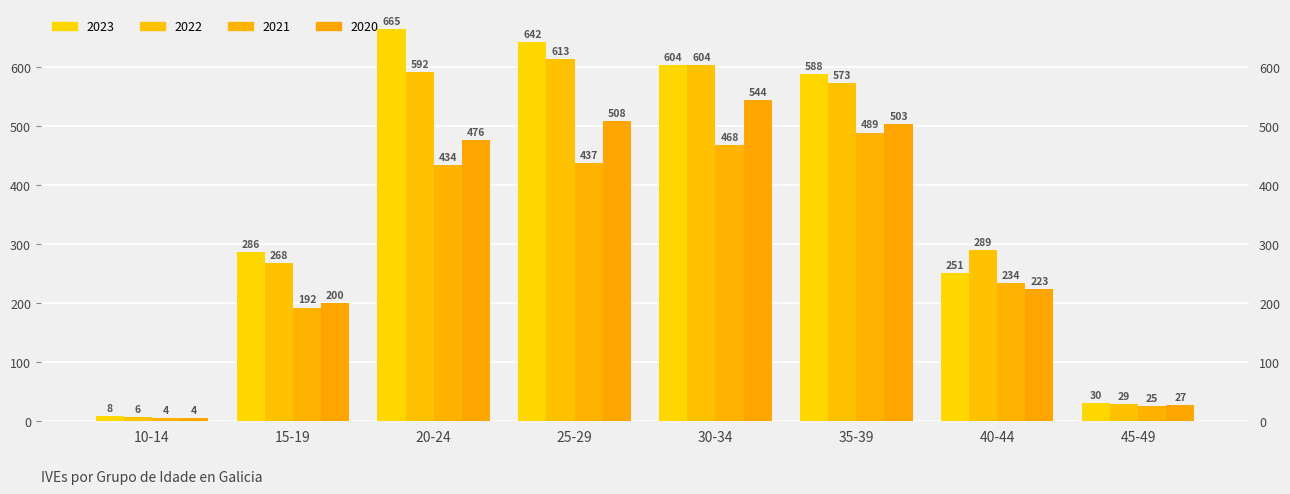

What is the lowest value of the 2020 series?

4